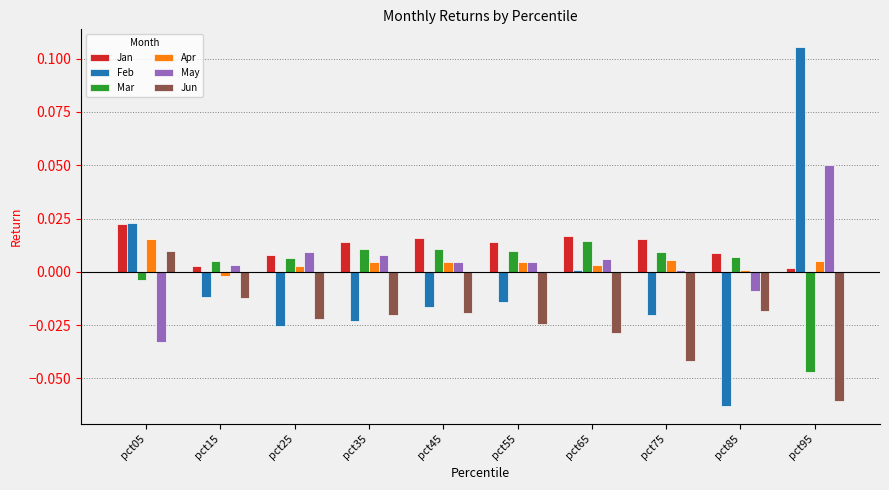

At which label does May reach its minimum?

pct05